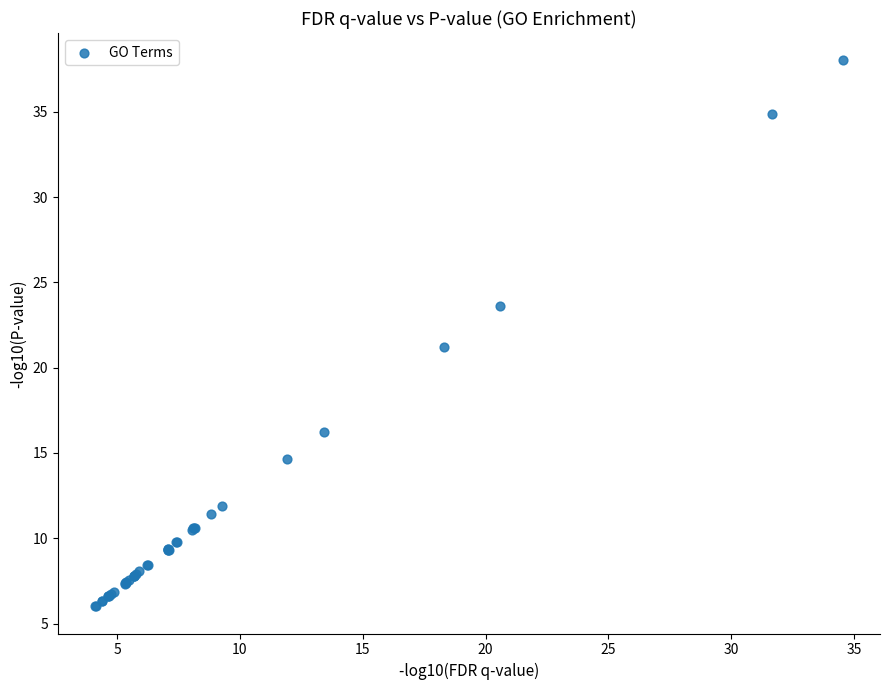

What Y value in the scatter plot is closest to 22?

21.2